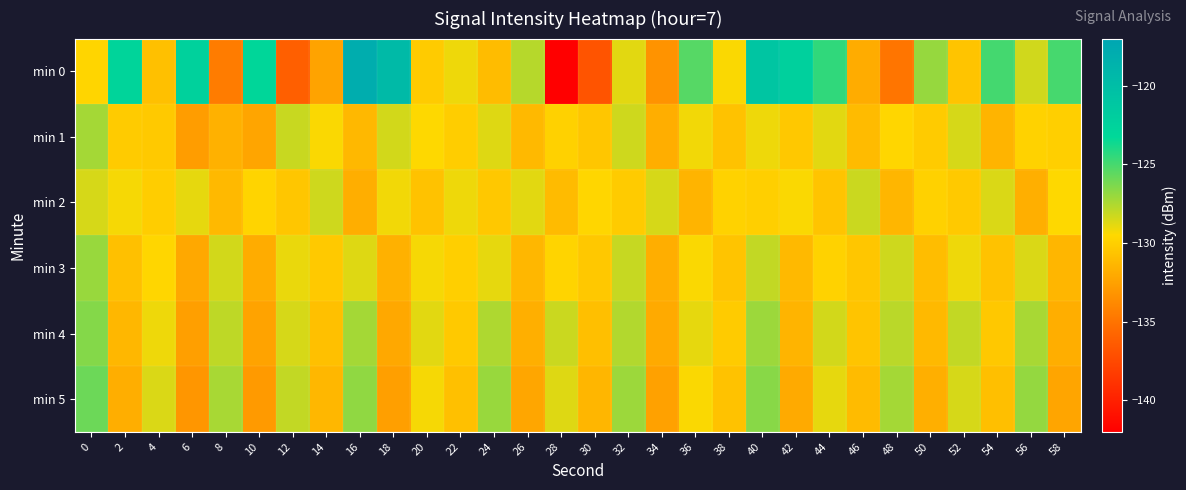

Which series has the widest spread of values?

min 0